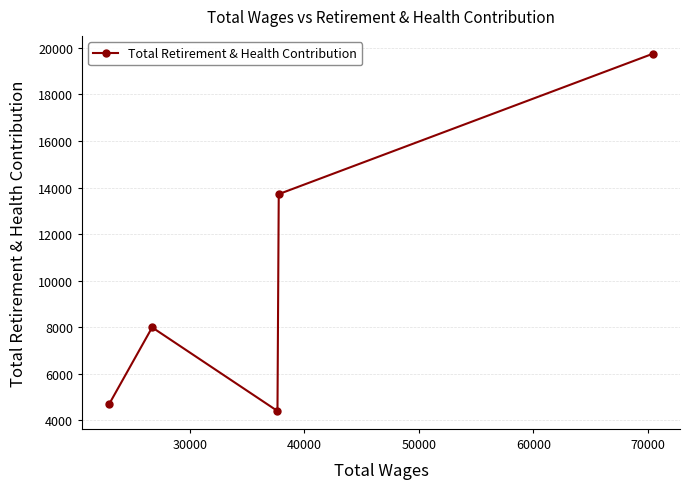

What is the minimum value shown in the chart?

4404